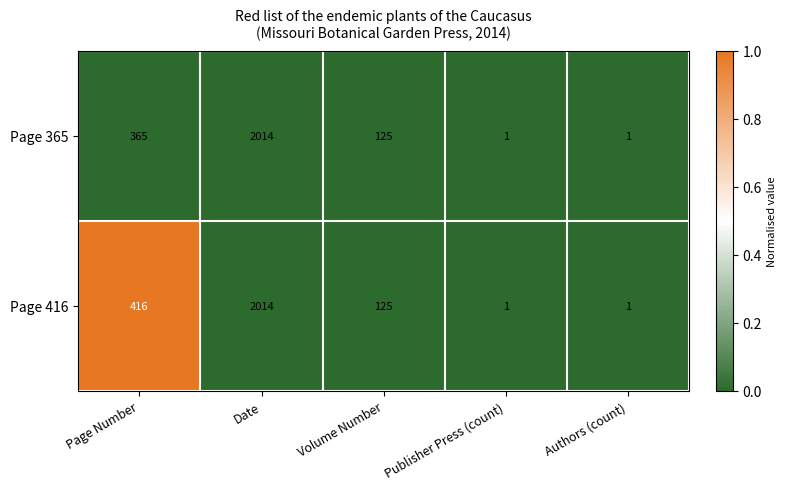

List the series in order of their overall mean, highest first.

Page 416, Page 365